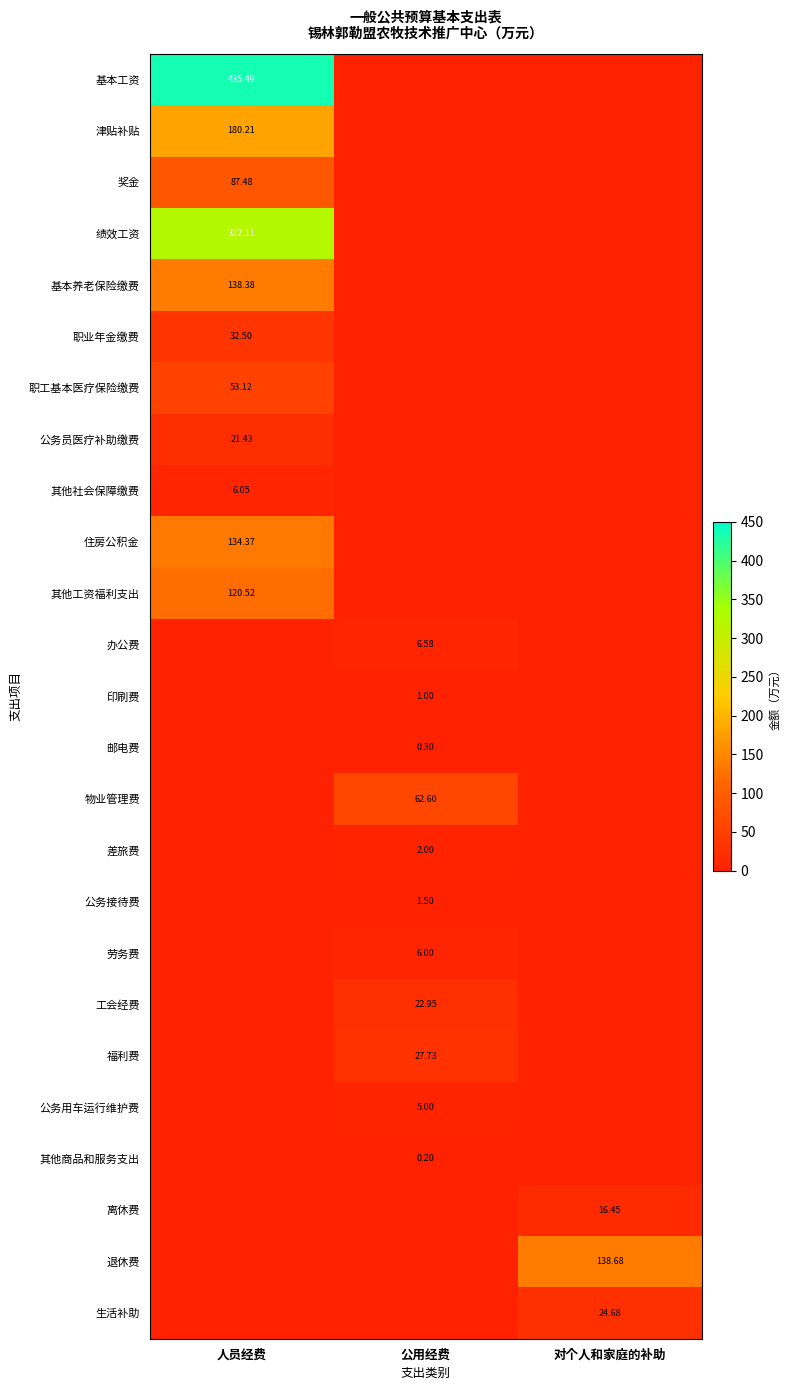

Rank the series at 对个人和家庭的补助 from lowest to highest value.

基本工资, 津贴补贴, 奖金, 绩效工资, 基本养老保险缴费, 职业年金缴费, 职工基本医疗保险缴费, 公务员医疗补助缴费, 其他社会保障缴费, 住房公积金, 其他工资福利支出, 办公费, 印刷费, 邮电费, 物业管理费, 差旅费, 公务接待费, 劳务费, 工会经费, 福利费, 公务用车运行维护费, 其他商品和服务支出, 离休费, 生活补助, 退休费